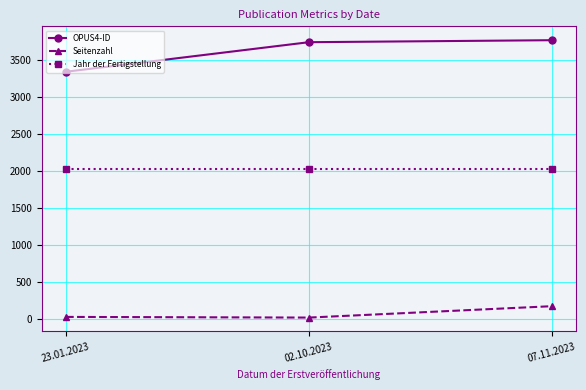

What is the spread (max minus min) of values at 07.11.2023?

3600